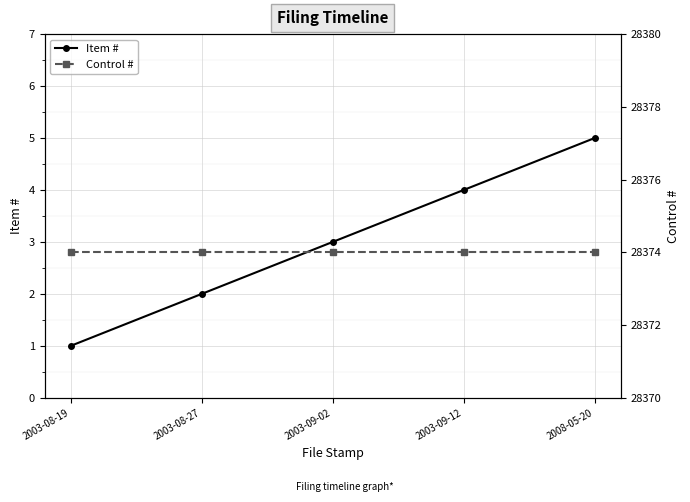

At which label is Control # closest to 28374?

2003-08-19